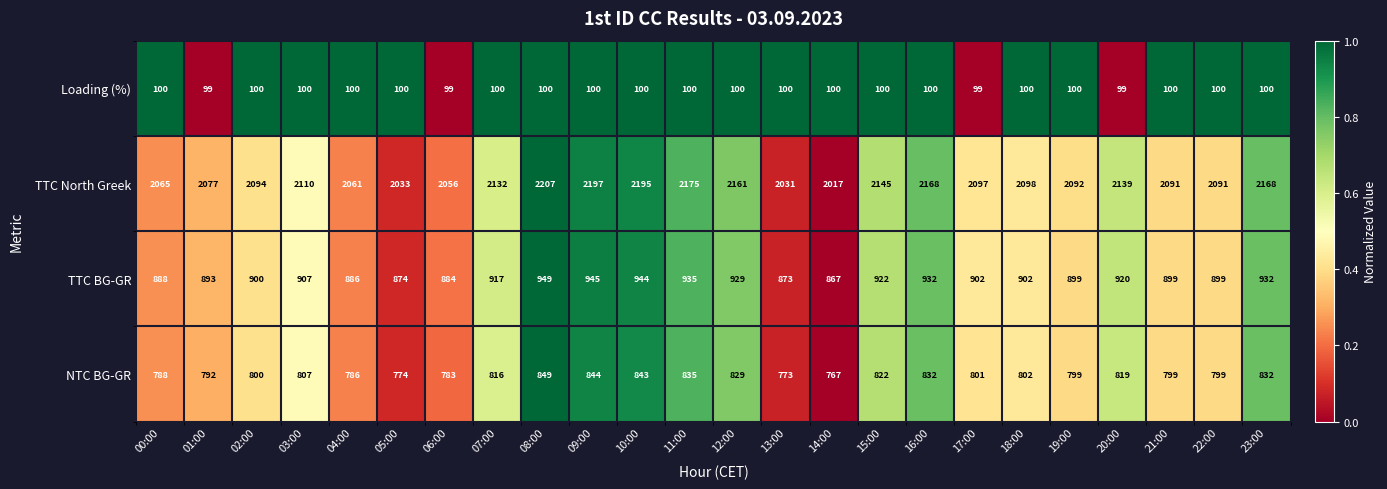

At which category is the sum across all series the highest?

08:00